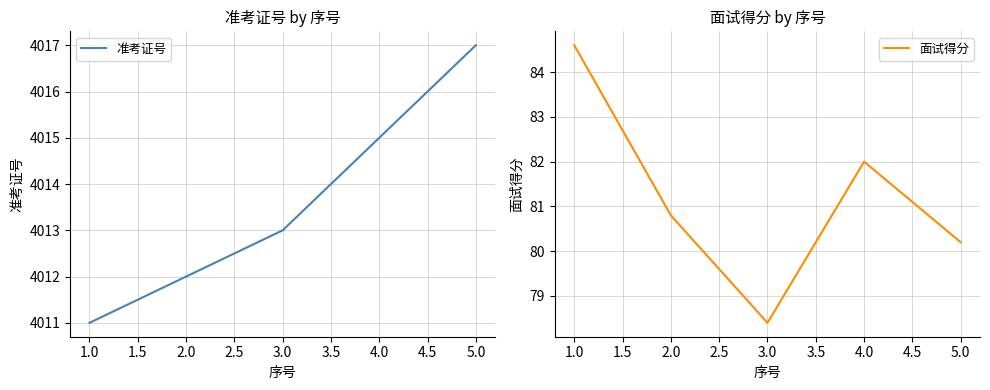

Rank the categories by 准考证号 value from highest to lowest.

5.0, 4.0, 3.0, 2.0, 1.0